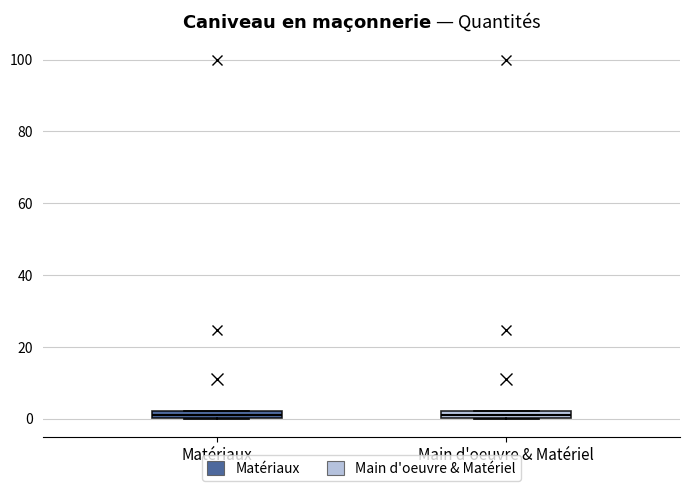

Where is the upper edge of the box for Main d'oeuvre & Matériel on the y-axis? The values are not printed on the chart, so give them approximately, as read against the axis.

2